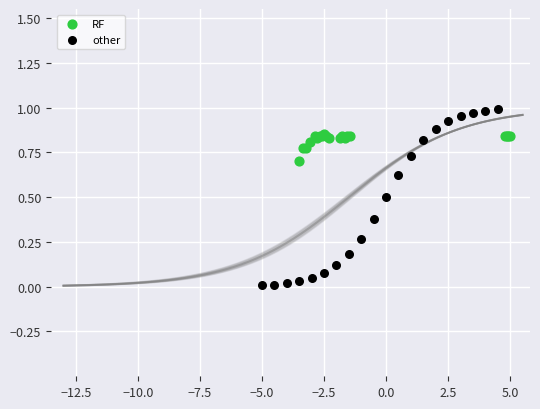

Which series reaches the minimum Y coordinate?

other